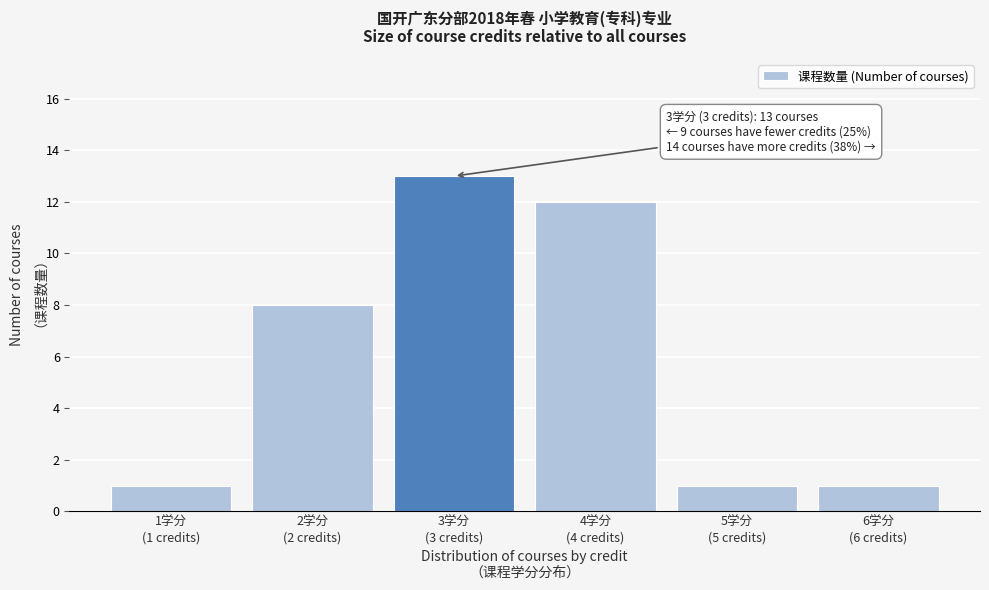

Reading right to left, transcribe all the data shown in this chart.

1	1	12	13	8	1